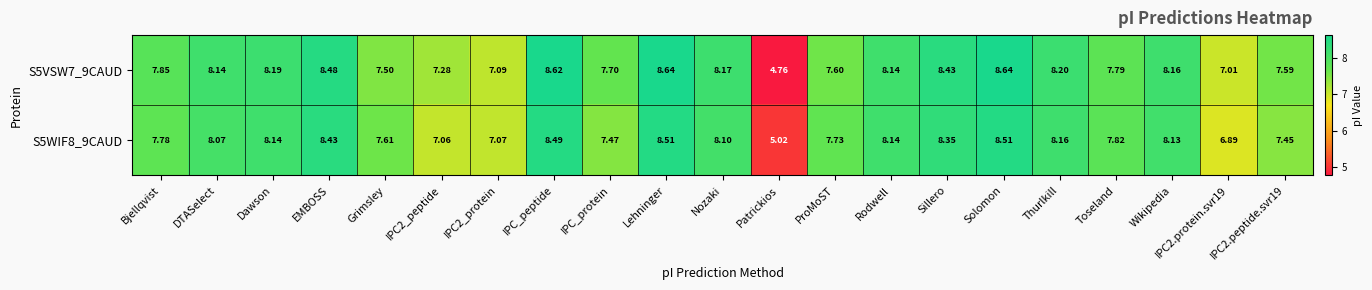

At which category does the chart reach its minimum across all series?

Patrickios